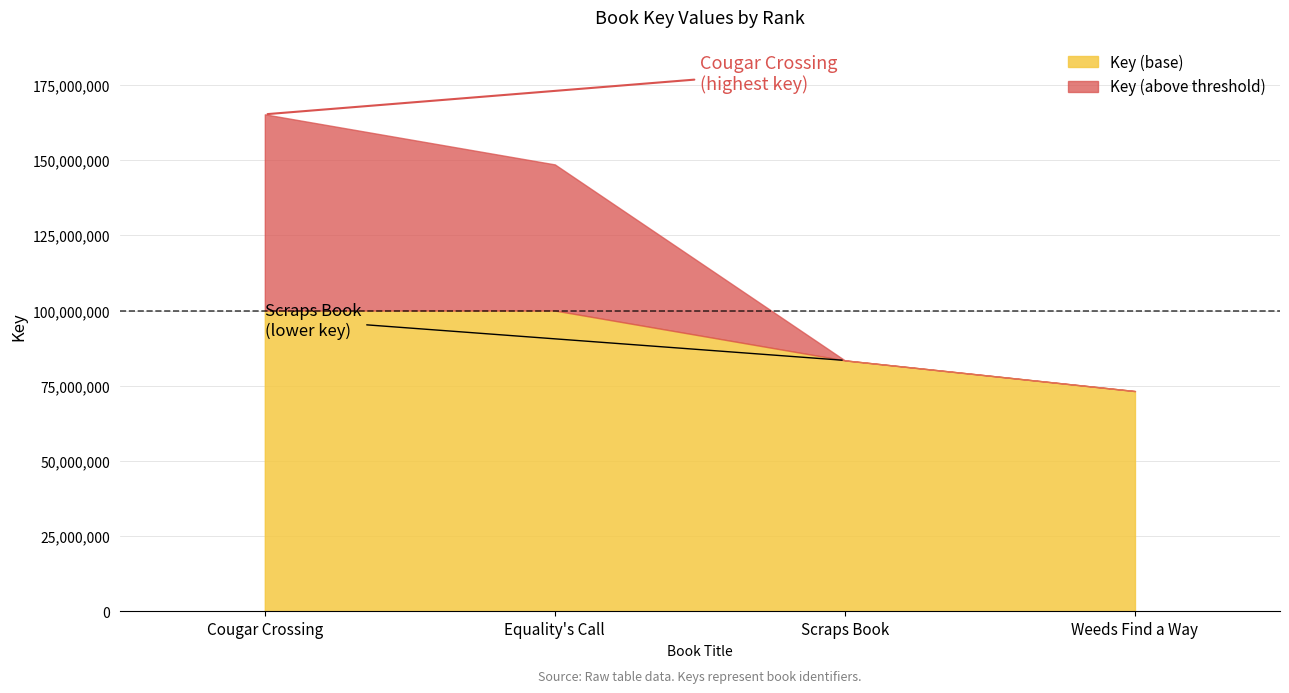

At which label is the value closest to 119229127?

Equality's Call